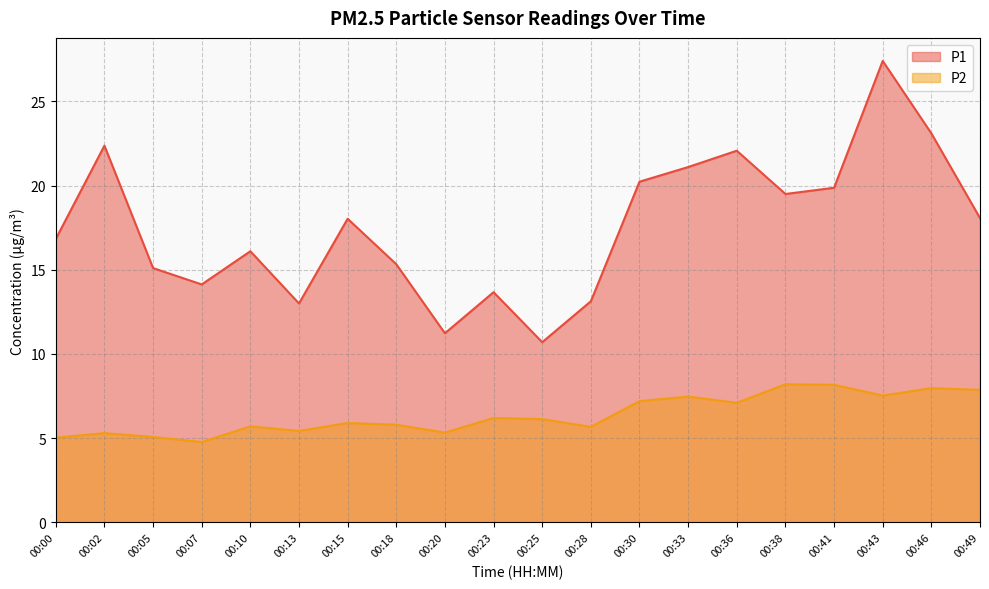

How many data points in P1 are less than 18?

10